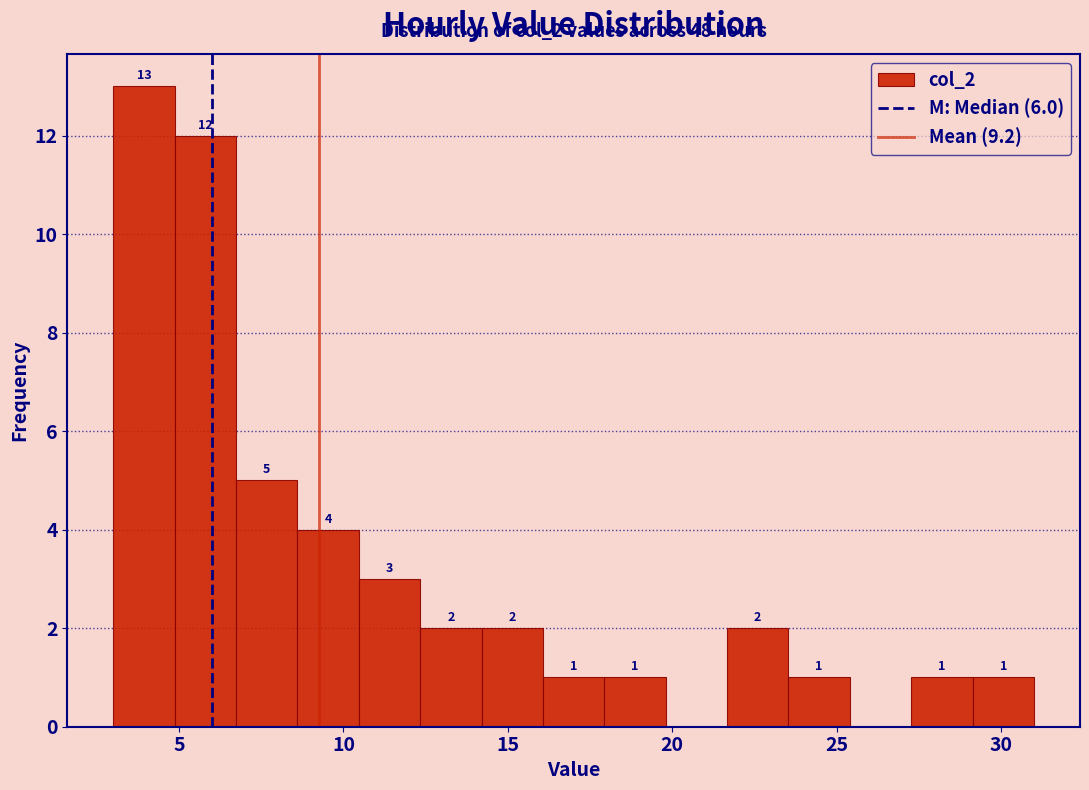

Around what value on the x-axis is the tallest bar? Give the approximate position of its centre, as read against the axis.

4.0